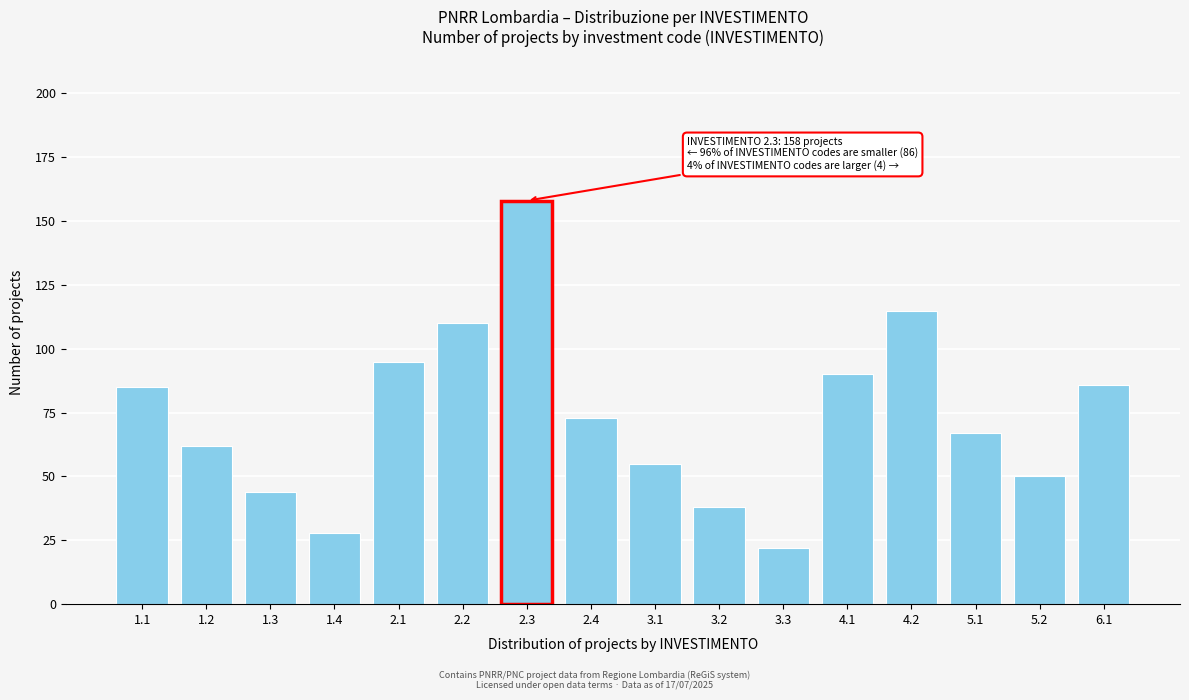

Reading right to left, list all the values displayed in this chart.

86	50	67	115	90	22	38	55	73	158	110	95	28	44	62	85